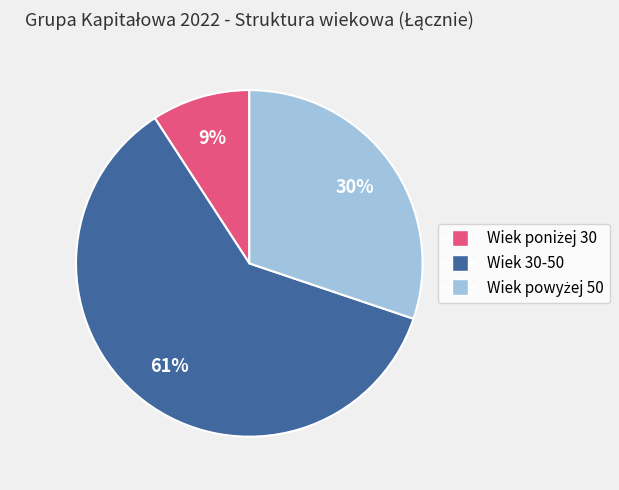

Count the number of slices in the pie.

3